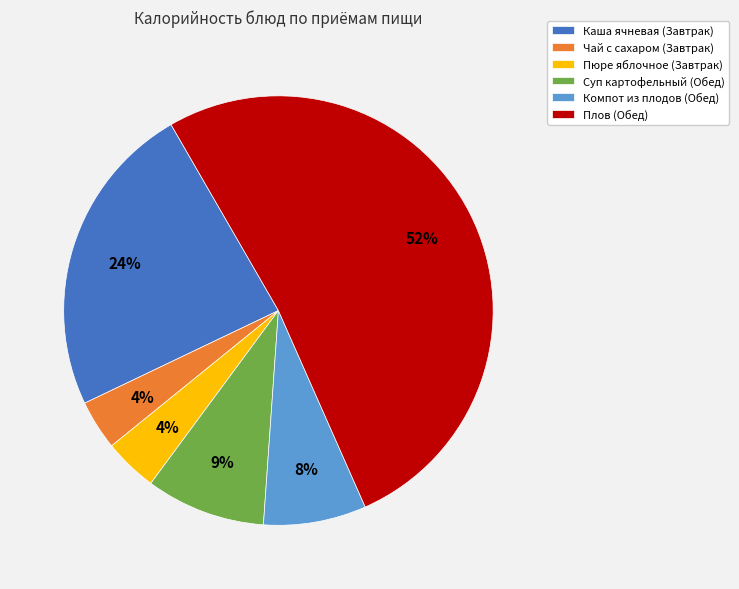

Is there a majority slice in this chart?

Yes